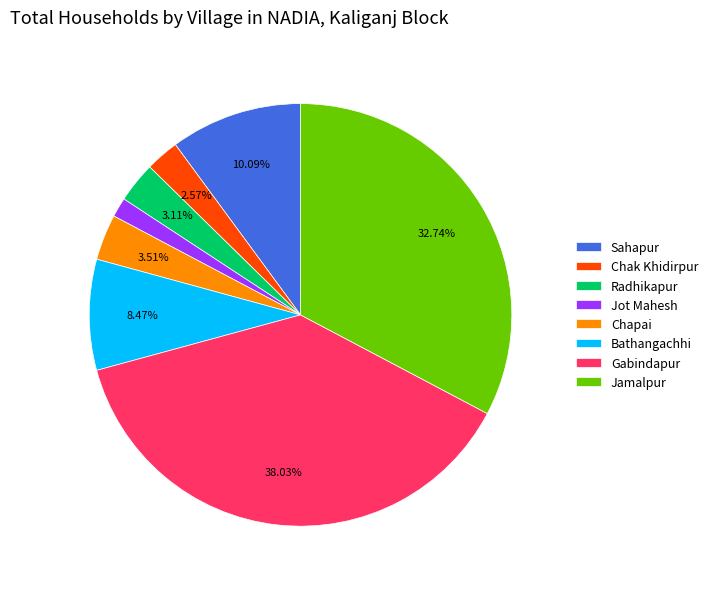

Which category has the biggest portion of the pie?

Gabindapur